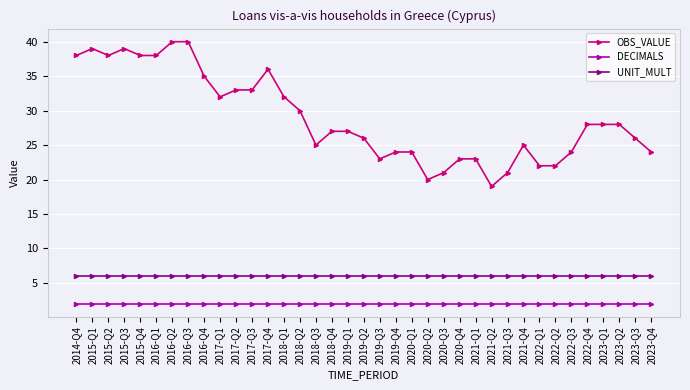

The DECIMALS series shows 2 at 2018-Q4. True or false?

True